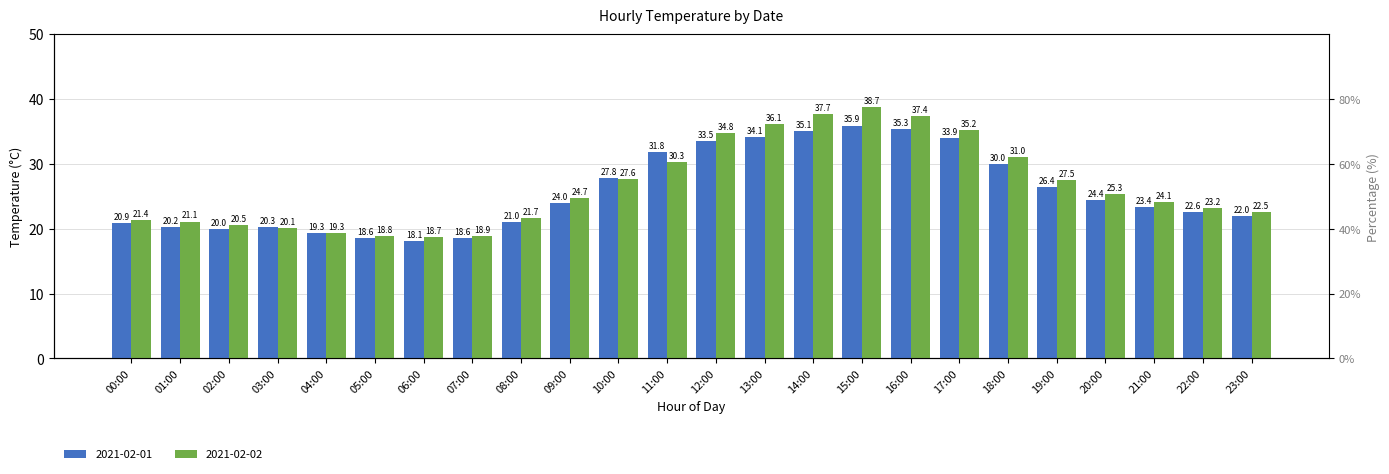

Are the bars horizontal?

No